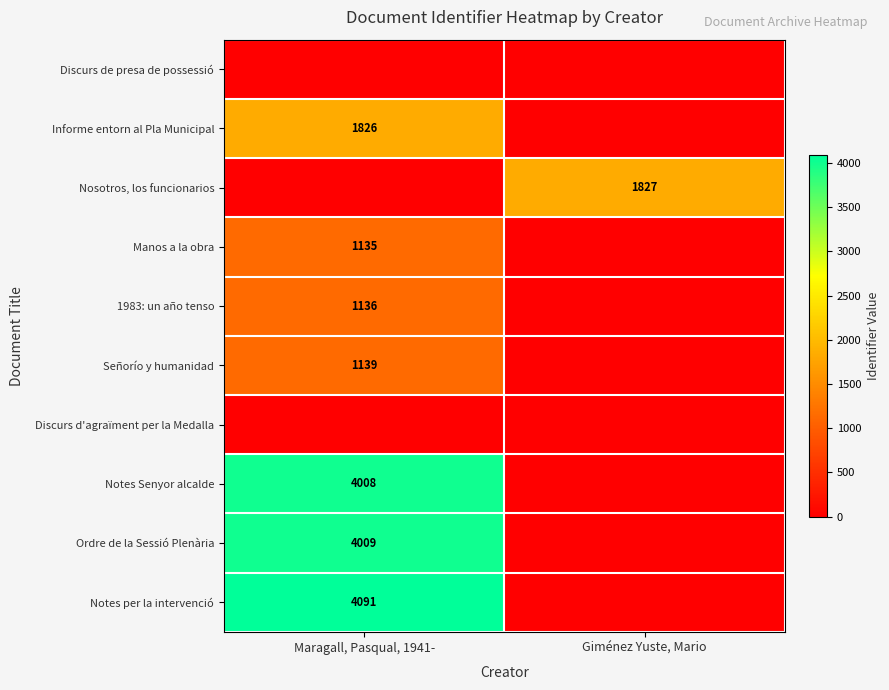

What is the spread (max minus min) of values at Giménez Yuste, Mario?

1827